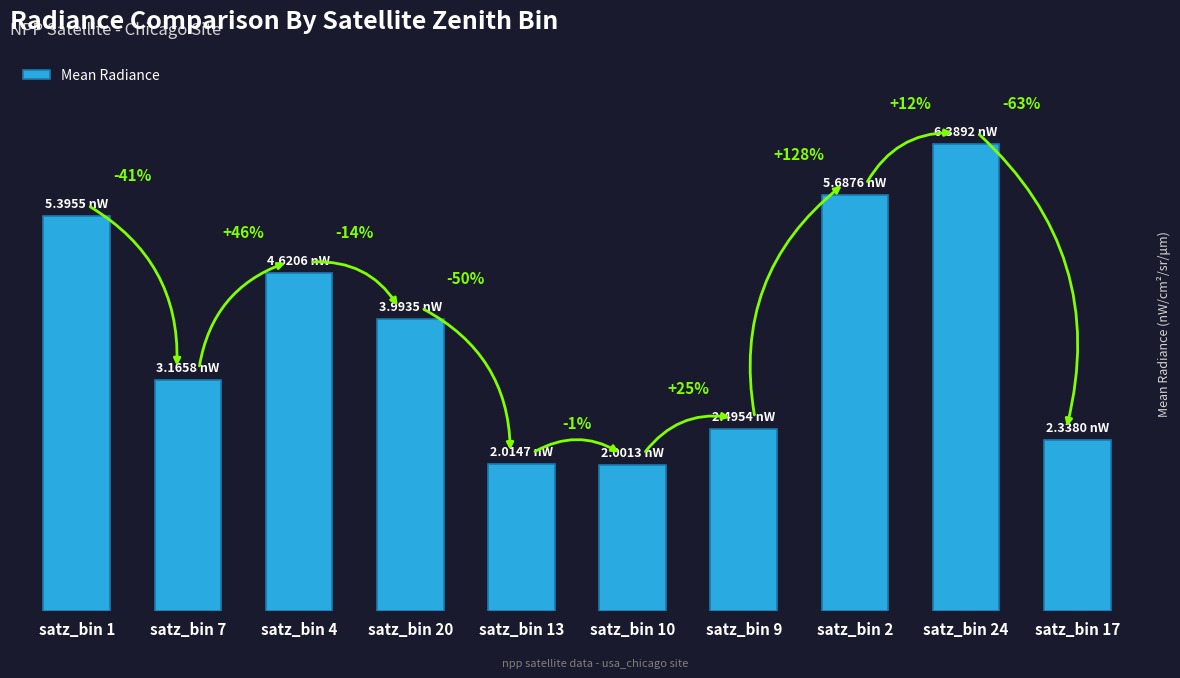

Does the chart contain any negative values?

No